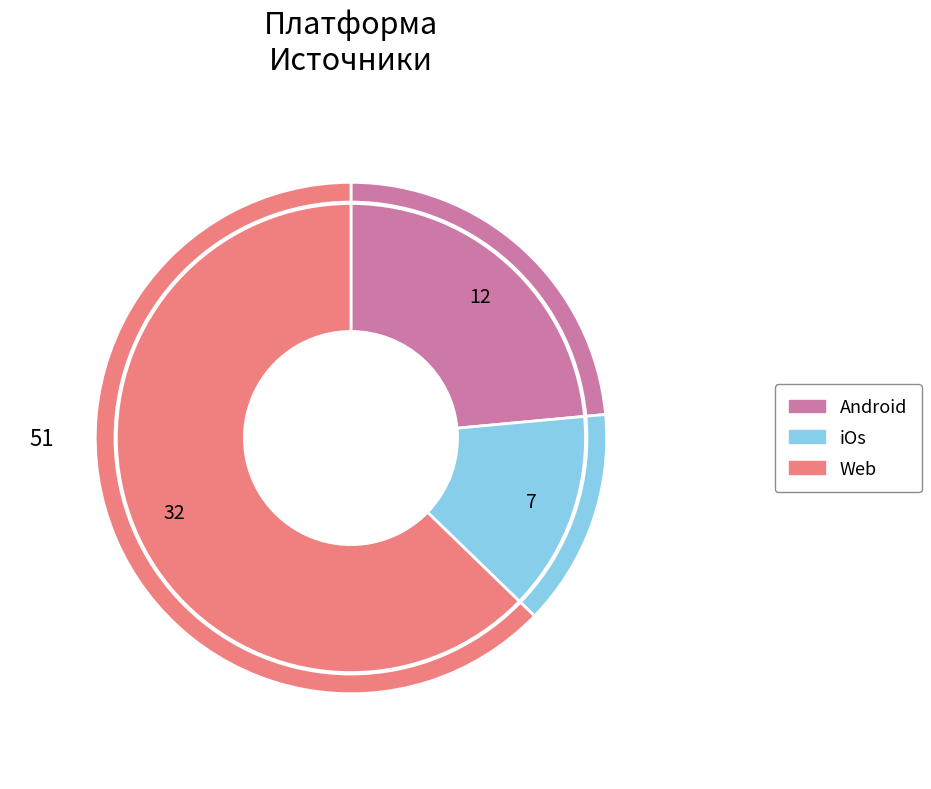

True or false: iOs accounts for 14% of the total.

True